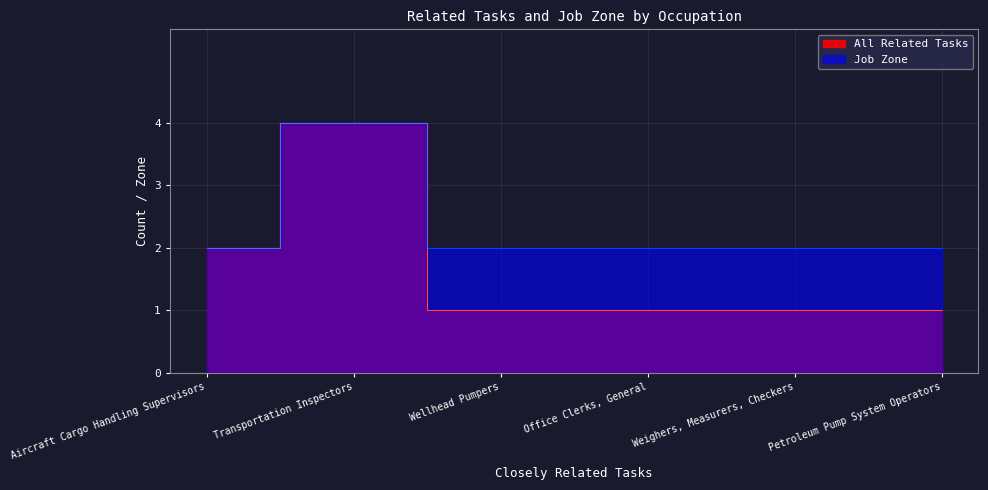

What is the total value across all series at Office Clerks, General?

3